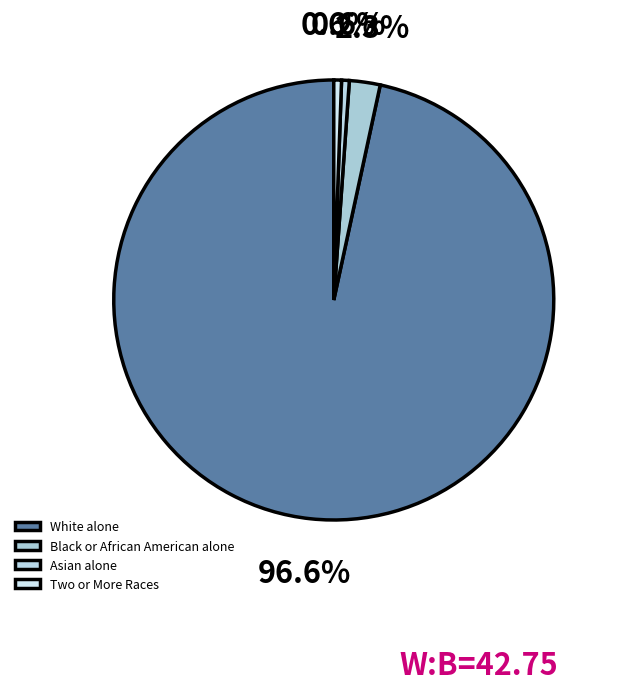

To the nearest percent, what percentage of the pie is Asian alone?

1%